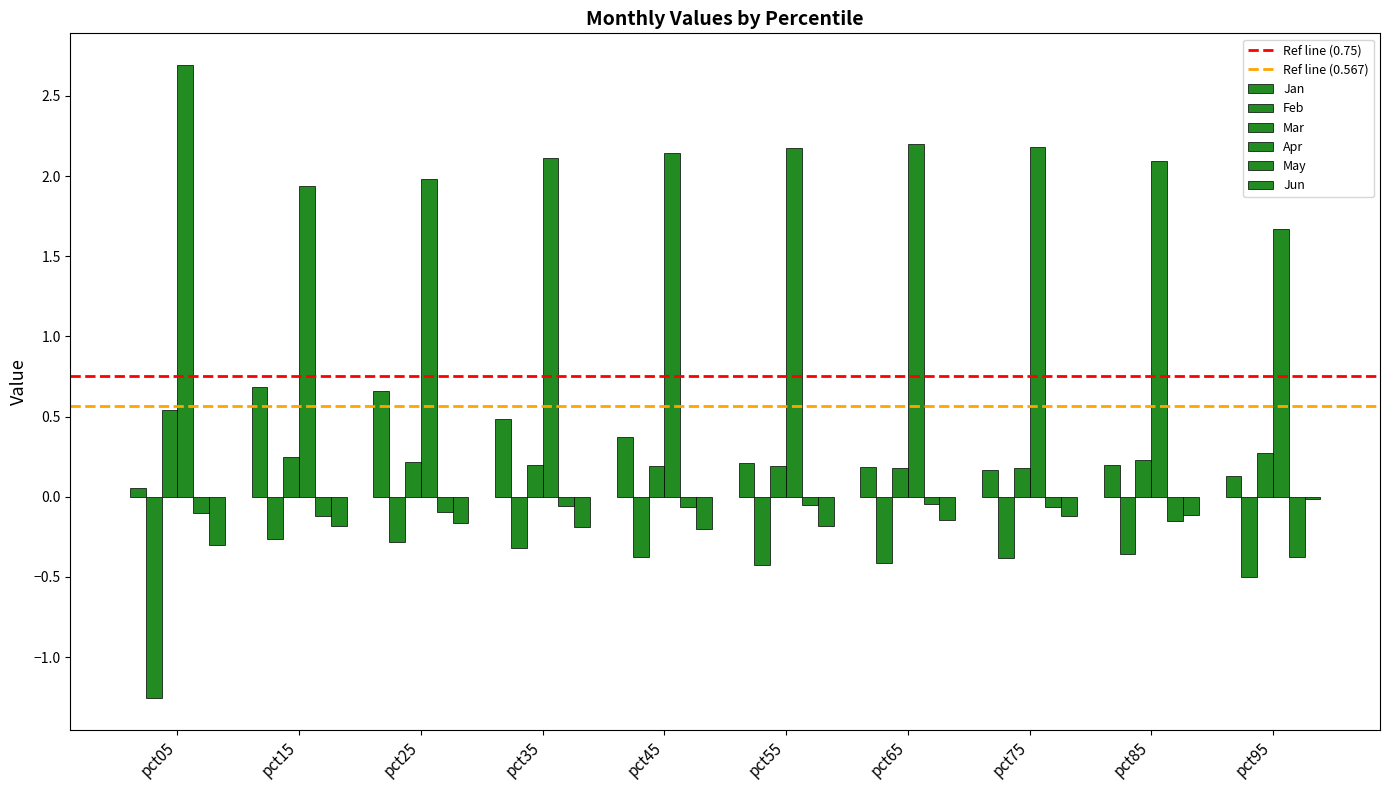

What is the difference between the highest and lowest values at pct65?

2.6